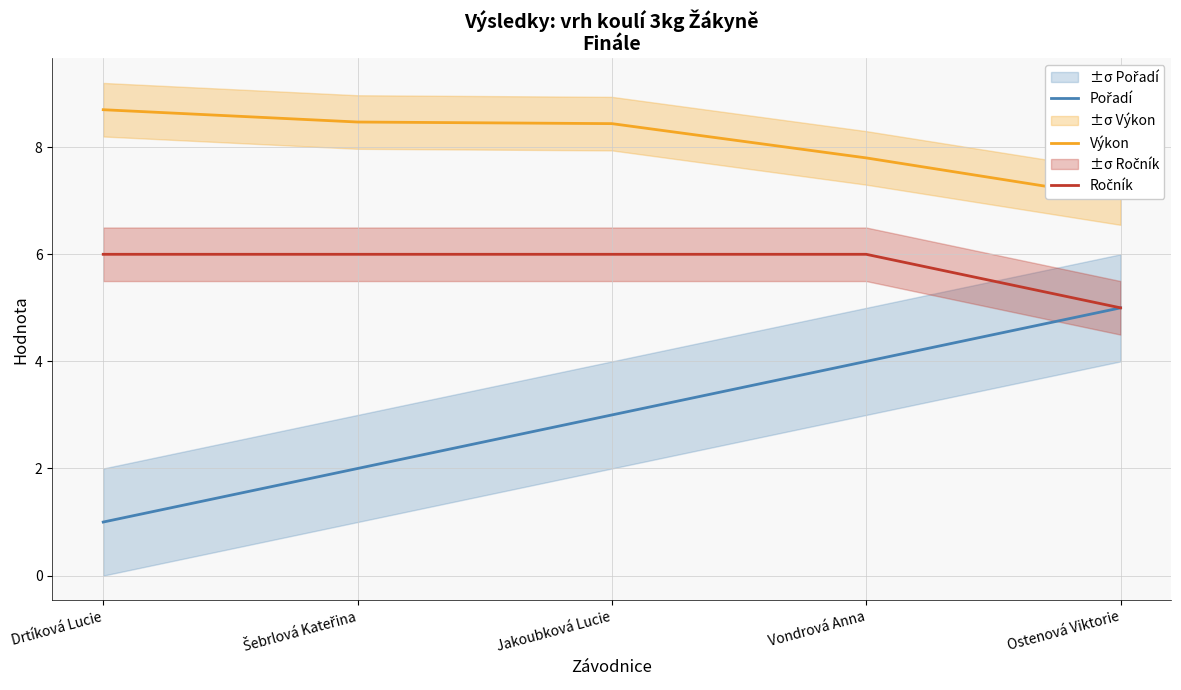

What is the label of the 4th point from the left?

Vondrová Anna